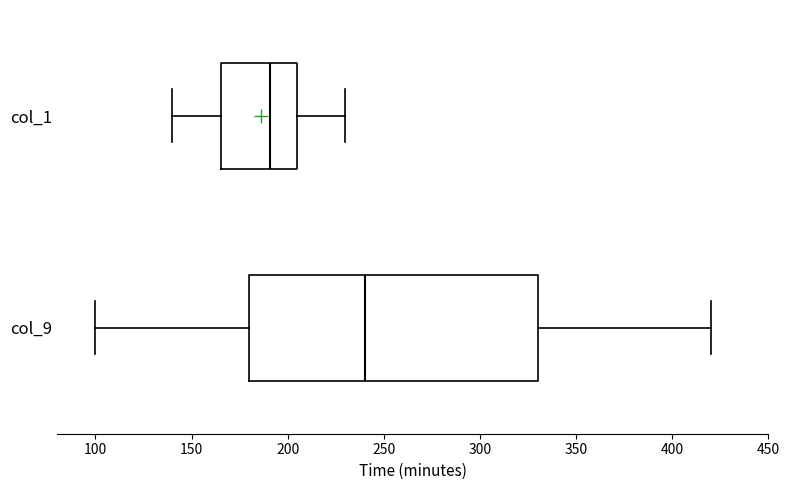

Reading bottom to top, transcribe this box plot: for each box, give where its median line is, the range the box spans, and where its two whiskers end, as read against the x-axis. The values are not printed on the chart, so give them approximately, as read against the axis.

col_9: median 240, box 180 to 330, whiskers 100 to 420
col_1: median 190, box 165 to 205, whiskers 140 to 230